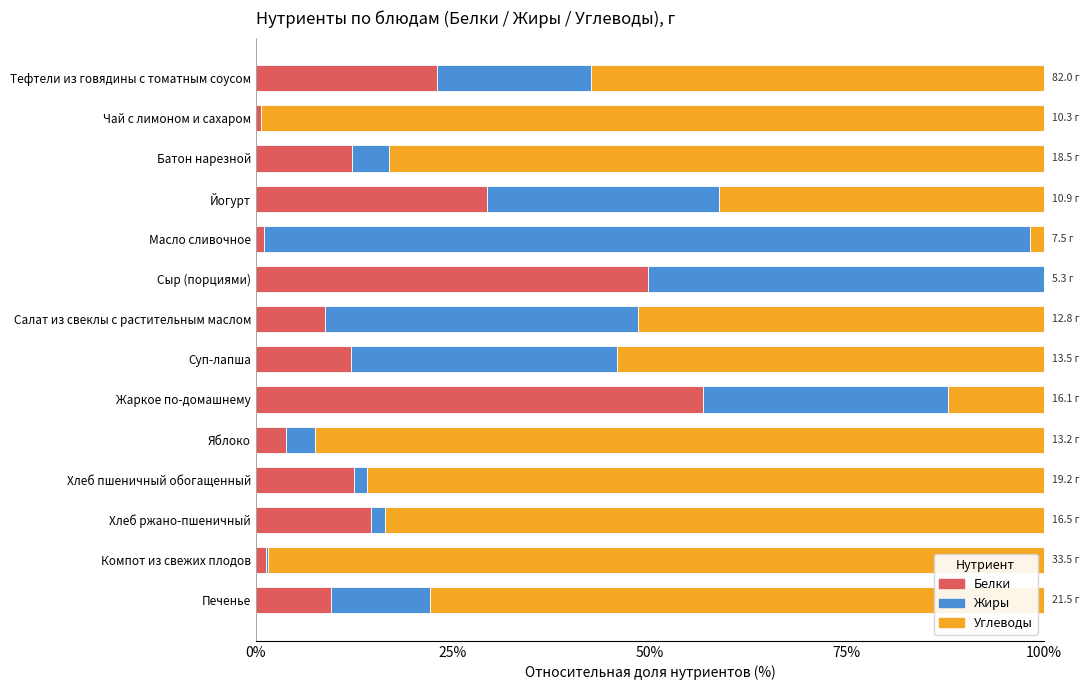

What are all the series names shown in the legend?

Белки, Жиры, Углеводы